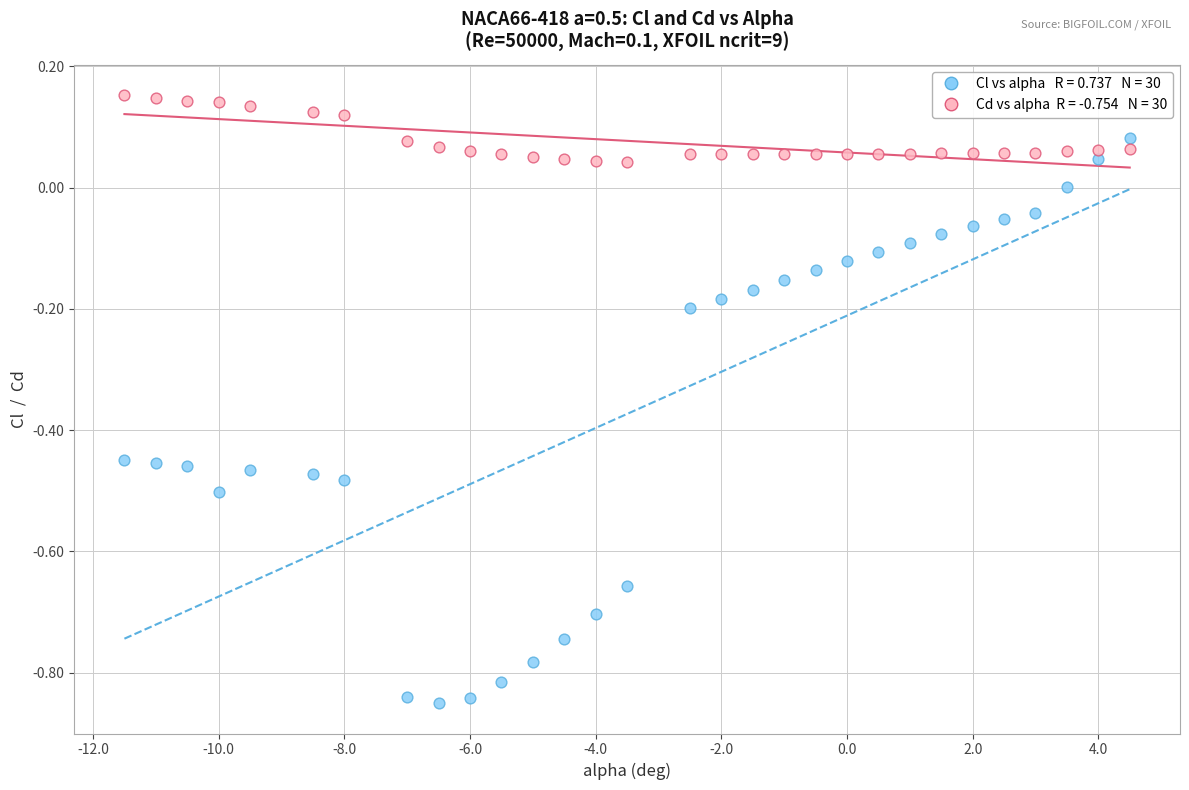

Across all data points, what is the range of X values (max minus min)?

16.0